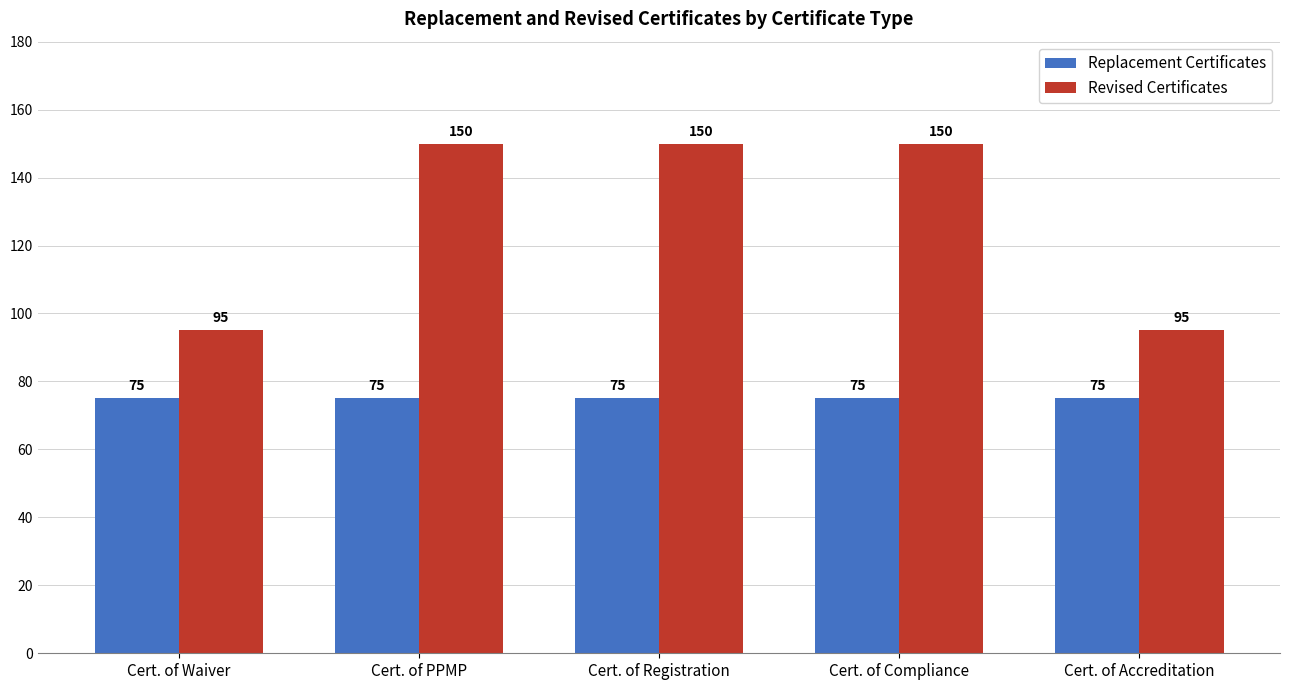

What is the minimum value shown in the chart?

75